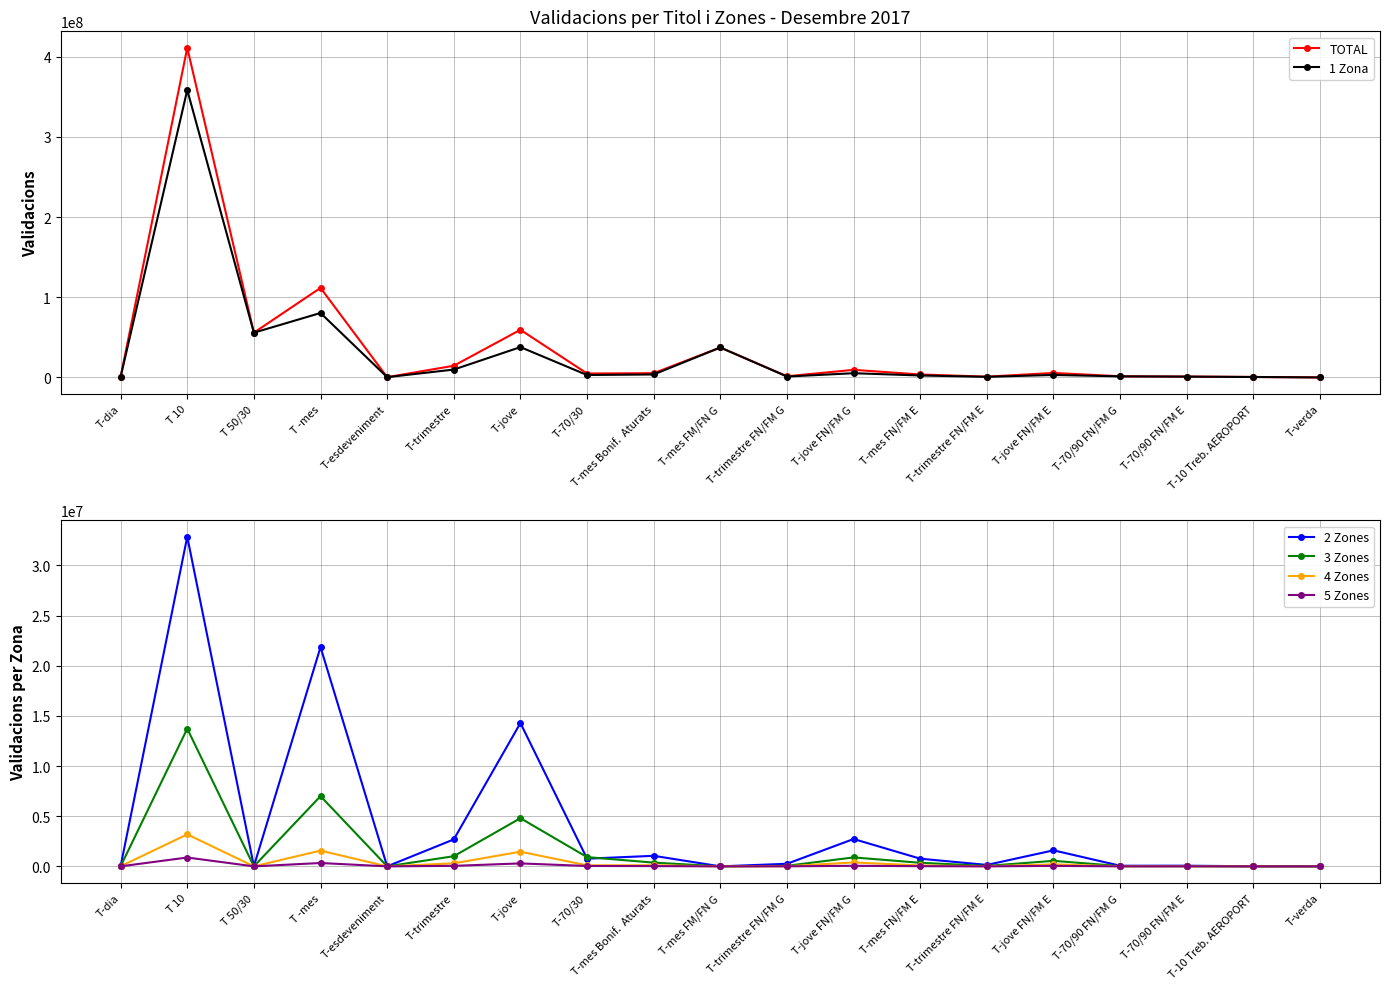

Reading right to left, what are all the values shown in this chart?

TOTAL: T-verda=3396	T-10 Treb. AEROPORT=572606	T-70/90 FN/FM E=1108036	T-70/90 FN/FM G=1443801	T-jove FN/FM E=5598704	T-trimestre FN/FM E=971067	T-mes FN/FM E=3674576	T-jove FN/FM G=9477386	T-trimestre FN/FM G=1456427	T-mes FM/FN G=37332611	T-mes Bonif.  Aturats=5298410	T-70/30=4895874	T-jove=59407594	T-trimestre=14586248	T-esdeveniment=361306	T -mes=111677943	T 50/30=55807417	T 10=411056183	T-dia=752260
1 Zona: T-verda=0	T-10 Treb. AEROPORT=560974	T-70/90 FN/FM E=1014220	T-70/90 FN/FM G=1342553	T-jove FN/FM E=3089407	T-trimestre FN/FM E=770282	T-mes FN/FM E=2419835	T-jove FN/FM G=5268319	T-trimestre FN/FM G=1121434	T-mes FM/FN G=37332611	T-mes Bonif.  Aturats=3704109	T-70/30=3014556	T-jove=37822109	T-trimestre=9815367	T-esdeveniment=361306	T -mes=80379626	T 50/30=55795542	T 10=358454230	T-dia=706330
2 Zones: T-verda=0	T-10 Treb. AEROPORT=6721	T-70/90 FN/FM E=65843	T-70/90 FN/FM G=61579	T-jove FN/FM E=1595736	T-trimestre FN/FM E=142420	T-mes FN/FM E=763867	T-jove FN/FM G=2724512	T-trimestre FN/FM G=256973	T-mes FM/FN G=0	T-mes Bonif.  Aturats=1050359	T-70/30=766240	T-jove=14284879	T-trimestre=2685314	T-esdeveniment=0	T -mes=21853550	T 50/30=10382	T 10=32855385	T-dia=25591
3 Zones: T-verda=0	T-10 Treb. AEROPORT=3458	T-70/90 FN/FM E=17026	T-70/90 FN/FM G=25337	T-jove FN/FM E=551154	T-trimestre FN/FM E=43090	T-mes FN/FM E=354519	T-jove FN/FM G=891059	T-trimestre FN/FM G=54939	T-mes FM/FN G=0	T-mes Bonif.  Aturats=372117	T-70/30=920843	T-jove=4800397	T-trimestre=1011072	T-esdeveniment=0	T -mes=6996805	T 50/30=447	T 10=13724117	T-dia=8982
4 Zones: T-verda=0	T-10 Treb. AEROPORT=1215	T-70/90 FN/FM E=4735	T-70/90 FN/FM G=4166	T-jove FN/FM E=192502	T-trimestre FN/FM E=9752	T-mes FN/FM E=88586	T-jove FN/FM G=390240	T-trimestre FN/FM G=11979	T-mes FM/FN G=0	T-mes Bonif.  Aturats=108887	T-70/30=101750	T-jove=1460781	T-trimestre=301340	T-esdeveniment=0	T -mes=1566907	T 50/30=655	T 10=3187159	T-dia=6703
5 Zones: T-verda=0	T-10 Treb. AEROPORT=134	T-70/90 FN/FM E=1737	T-70/90 FN/FM G=1592	T-jove FN/FM E=44628	T-trimestre FN/FM E=812	T-mes FN/FM E=17204	T-jove FN/FM G=55928	T-trimestre FN/FM G=3380	T-mes FM/FN G=0	T-mes Bonif.  Aturats=24664	T-70/30=37390	T-jove=292914	T-trimestre=50381	T-esdeveniment=0	T -mes=332545	T 50/30=65	T 10=880907	T-dia=1935